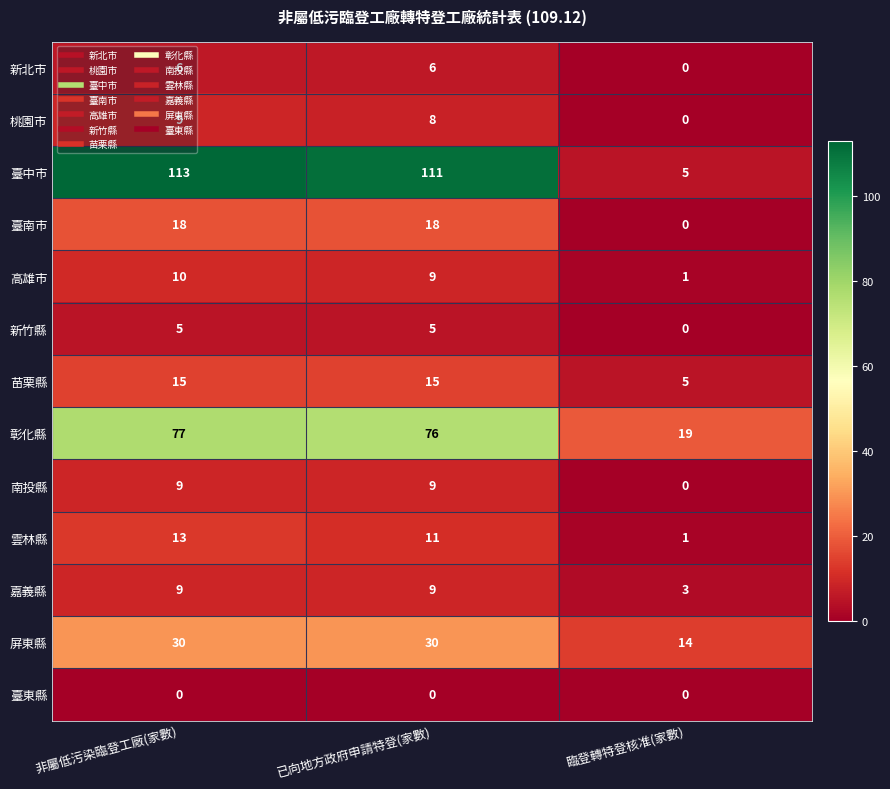

At which category is the sum across all series the highest?

非屬低污染臨登工廠(家數)